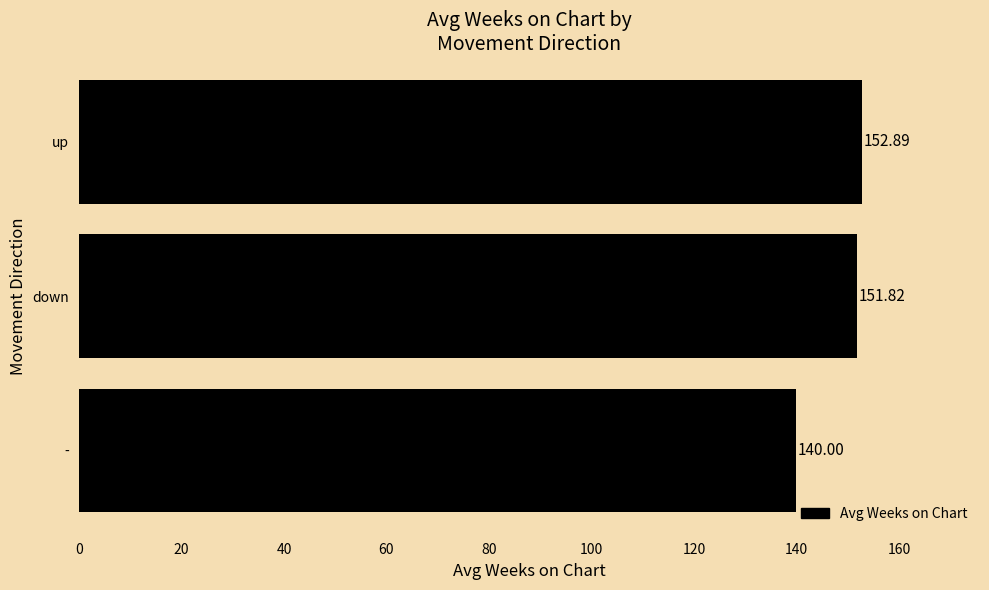

Where is the data nearest to the value 146?

down